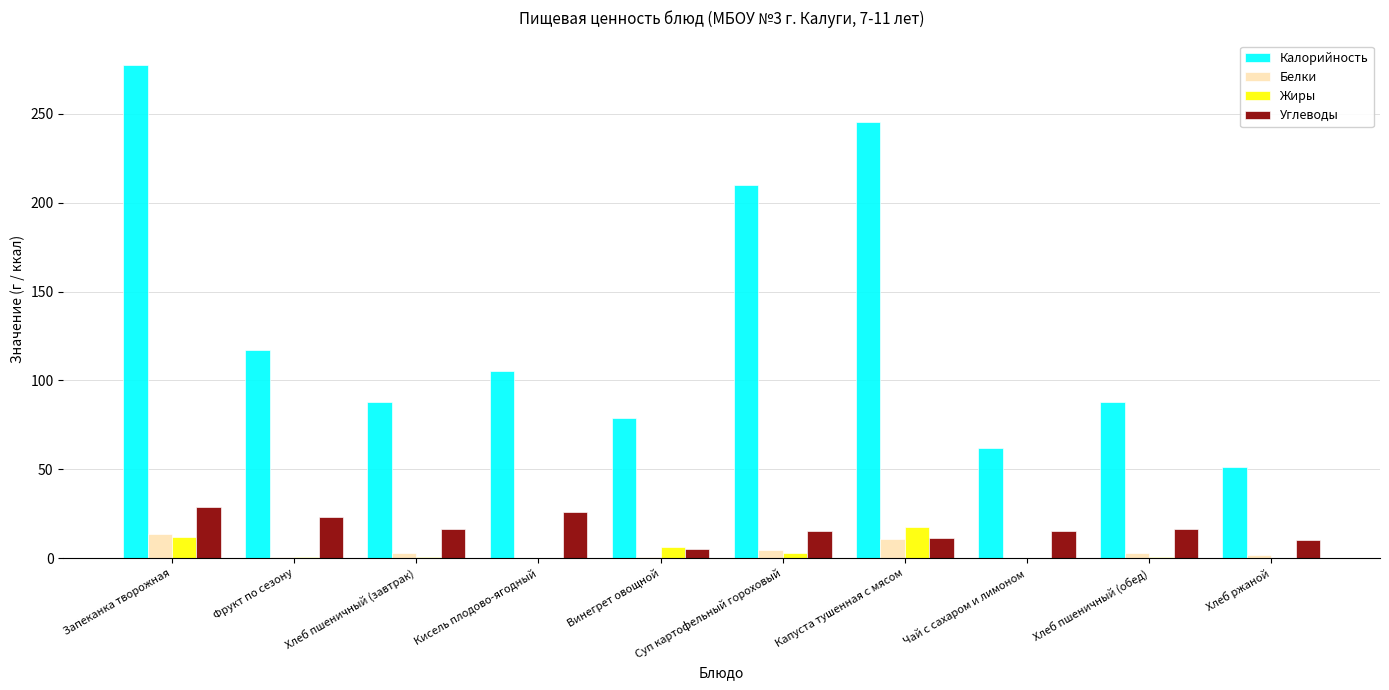

How many categories are shown in the chart?

10